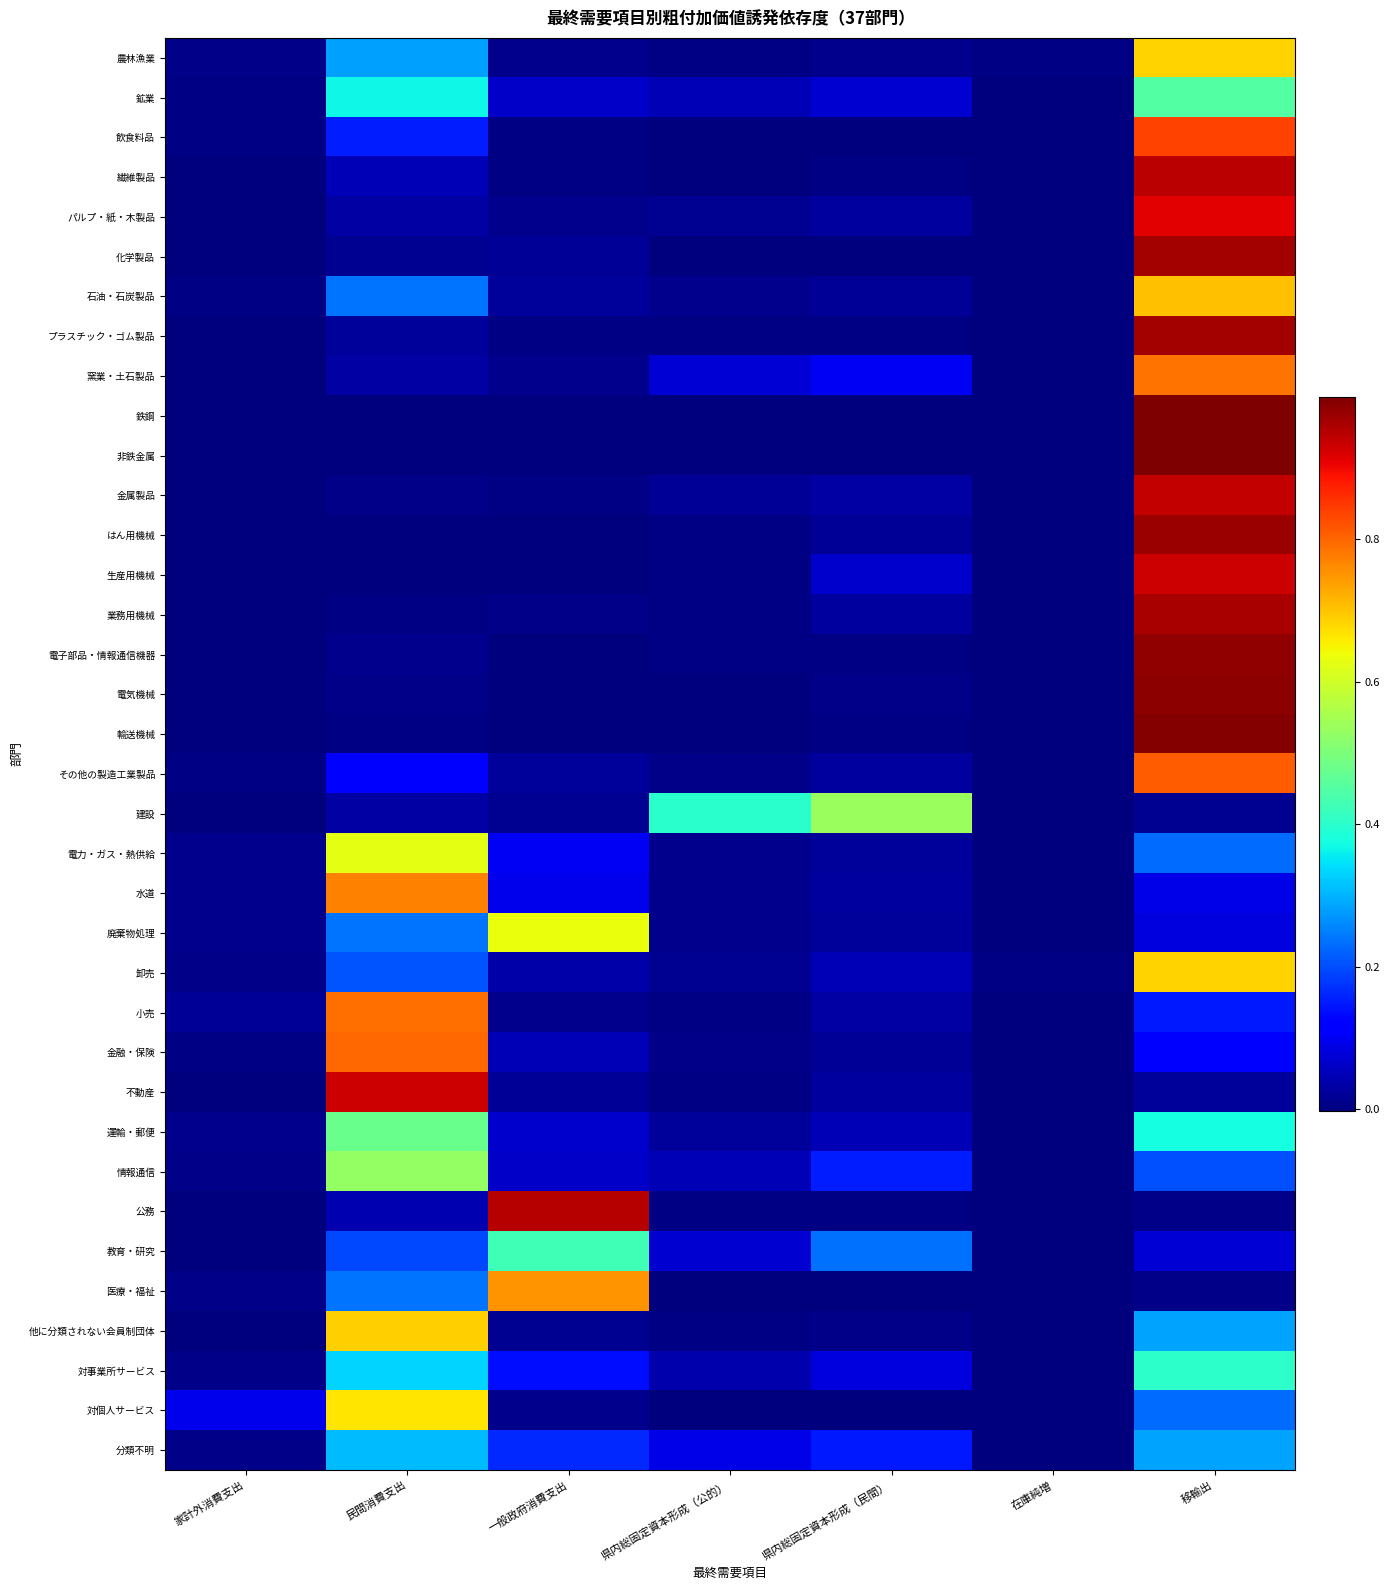

What is the total value across all series at 移輸出?

20.1